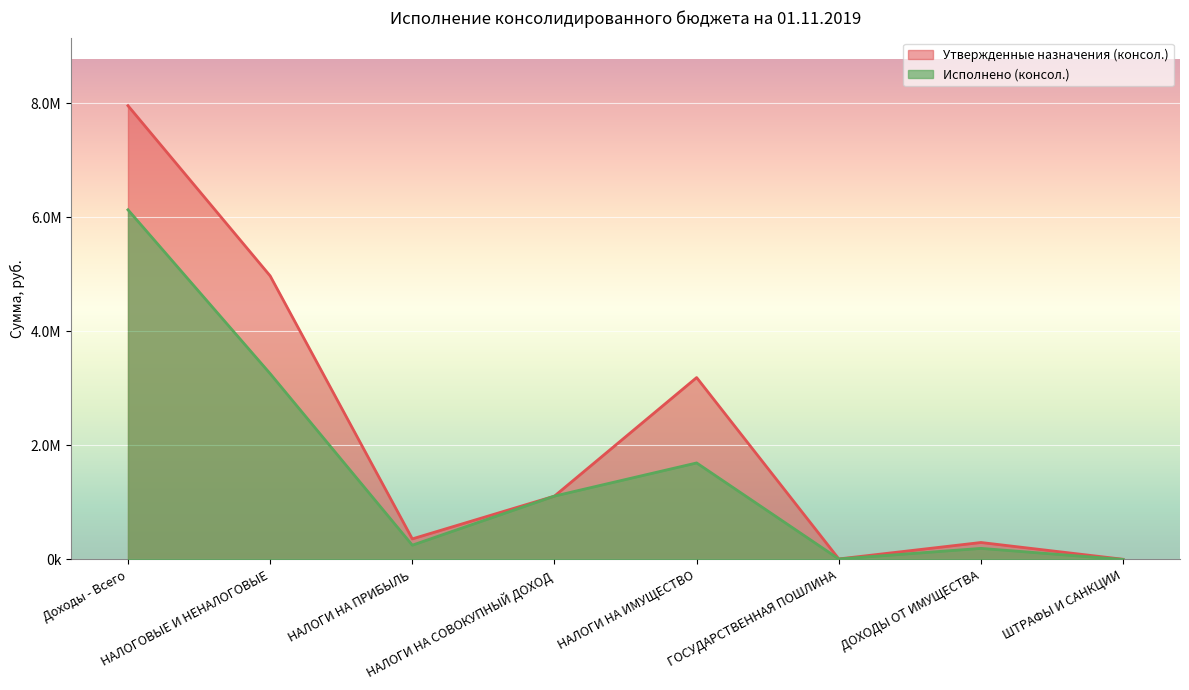

Count the number of categories in the chart.

8